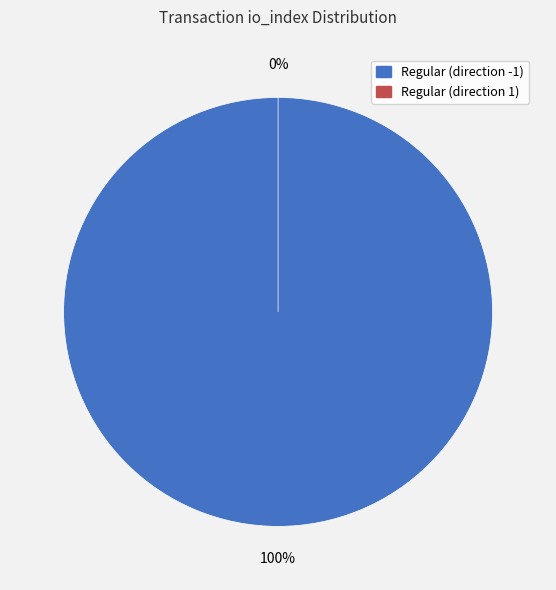

Which has a higher value, Regular (direction -1) or Regular (direction 1)?

Regular (direction -1)